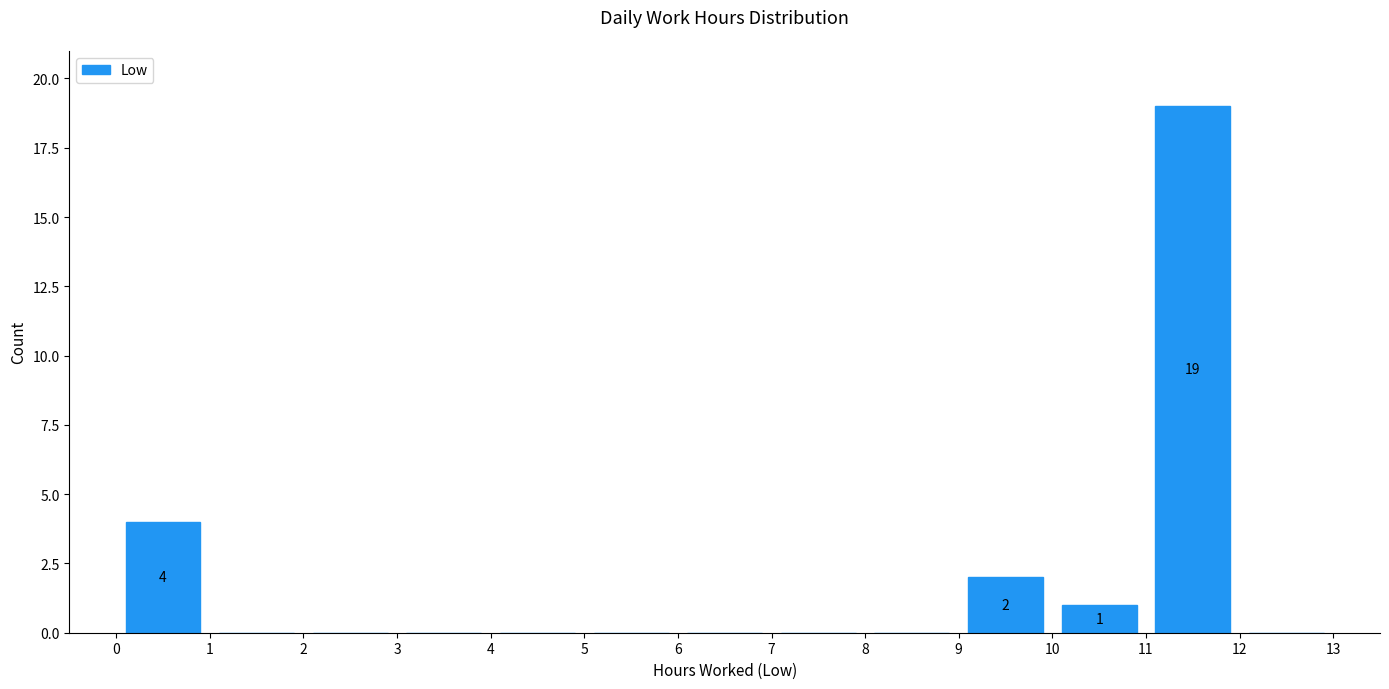

Over which range of the x-axis is the bar tallest?

11 to 12